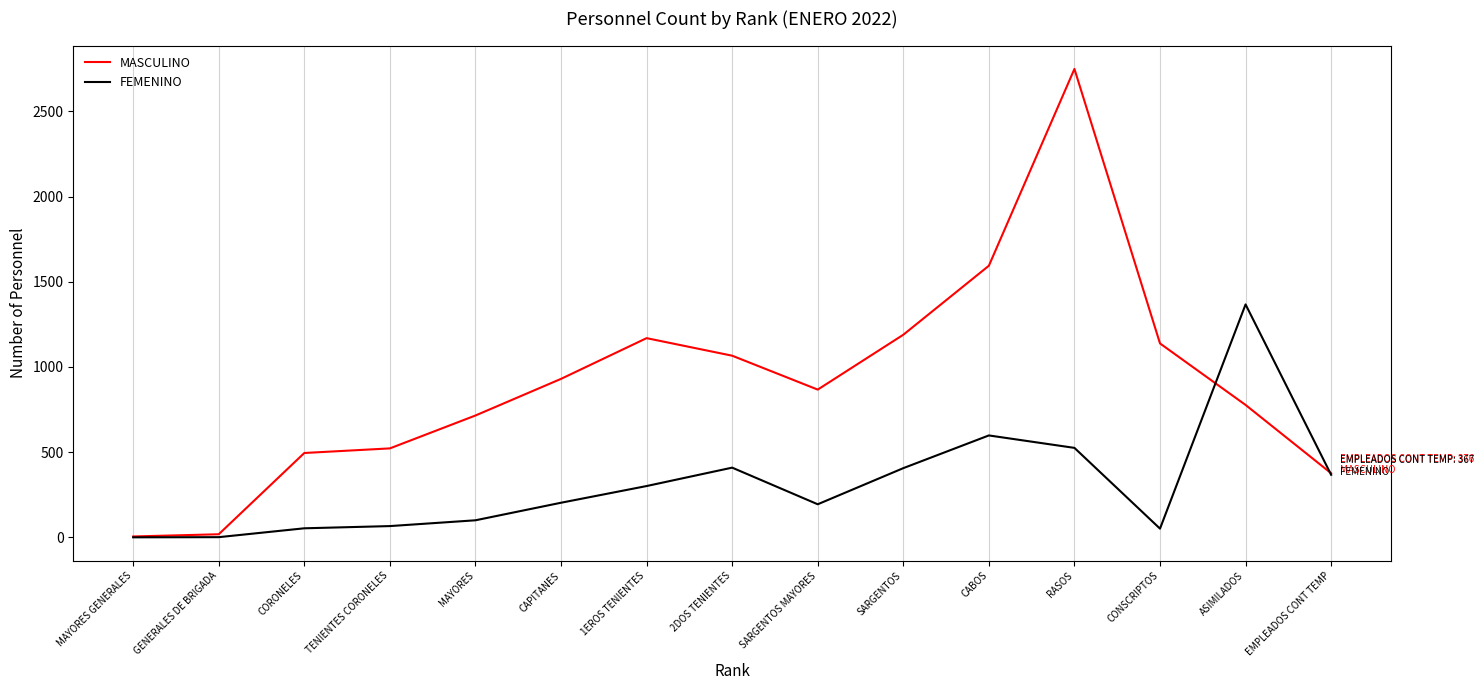

List the series in order of their peak value, highest first.

MASCULINO, FEMENINO